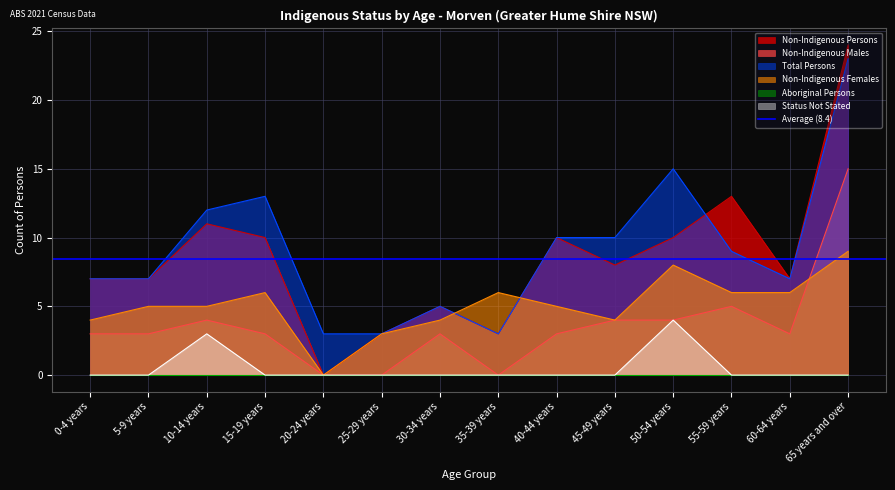

What is the difference between the maximum and minimum values in the Total Persons series?

20